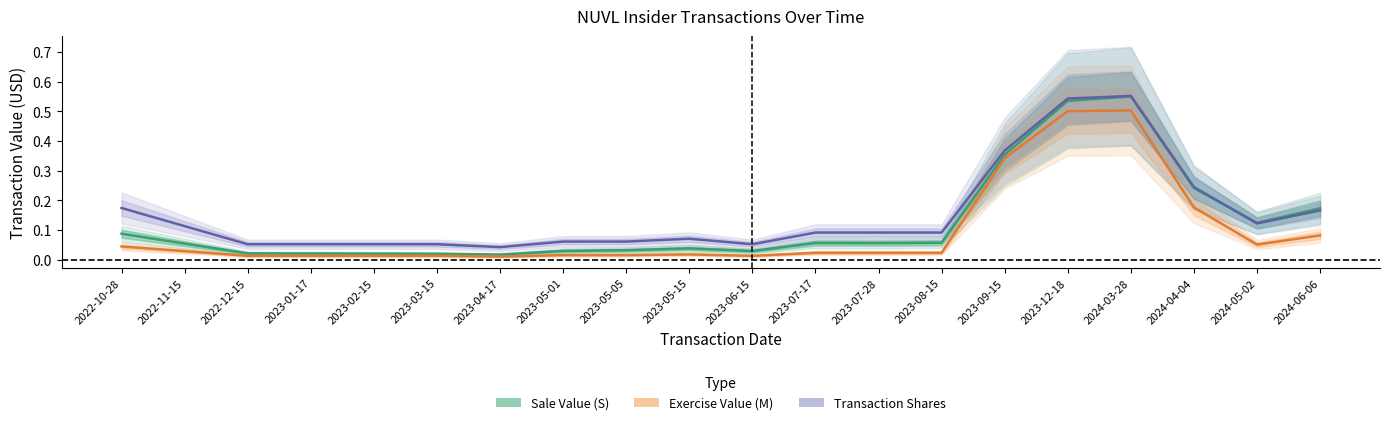

At which label is Exercise Value (M) closest to 0?

2023-04-17